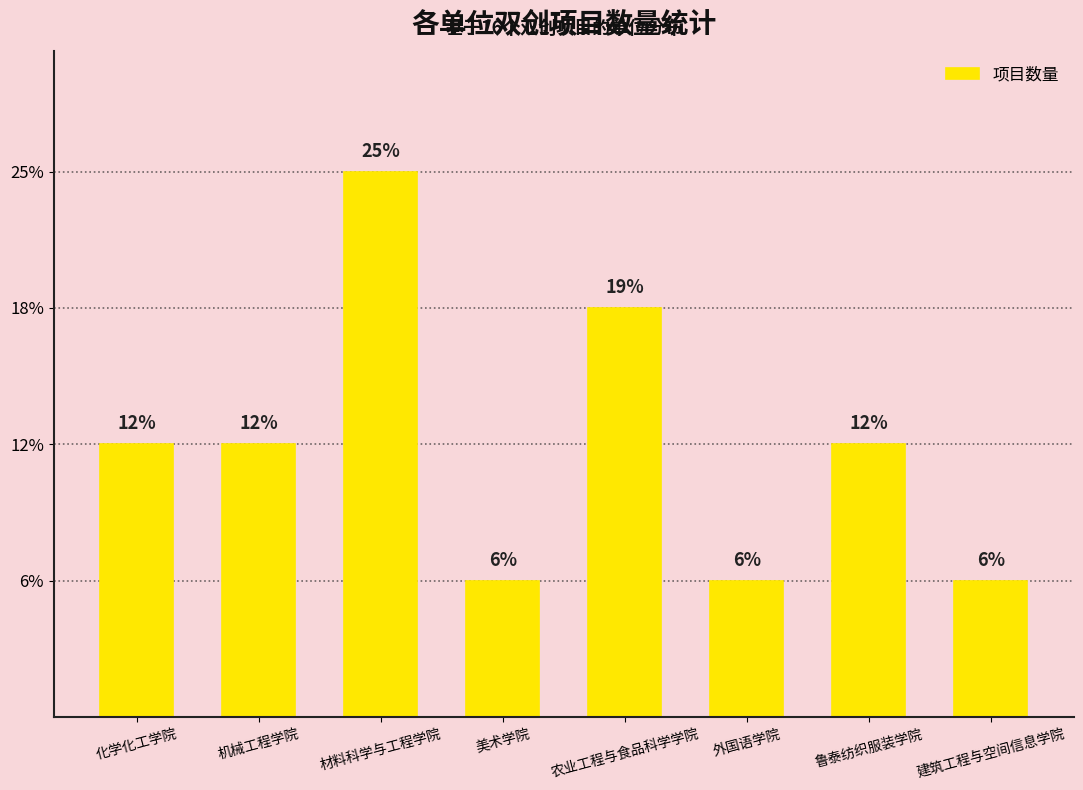

Are the bars horizontal?

No